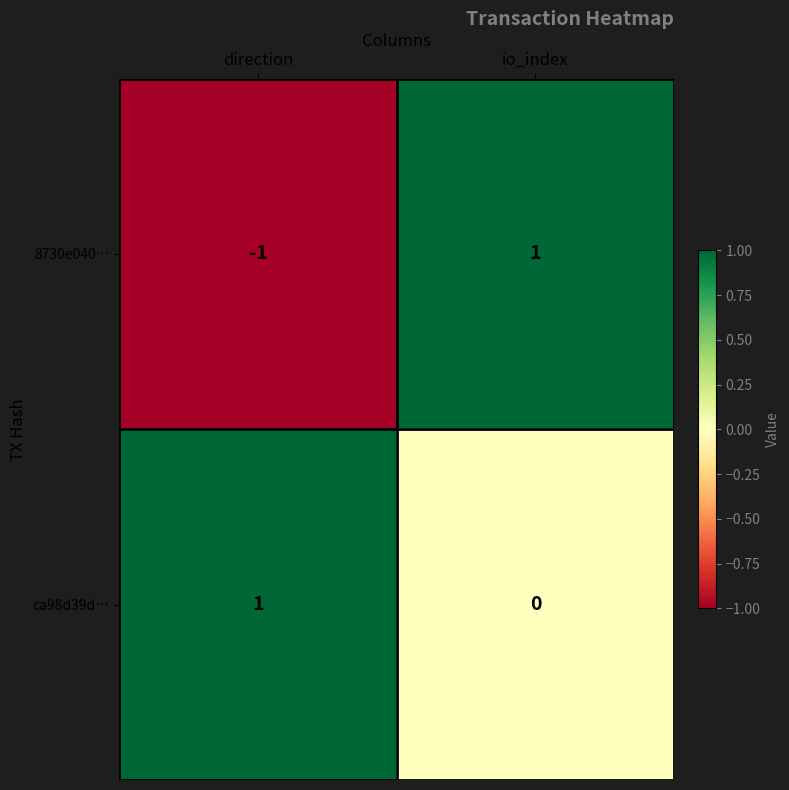

At which label is ca98d39d… closest to 0?

io_index